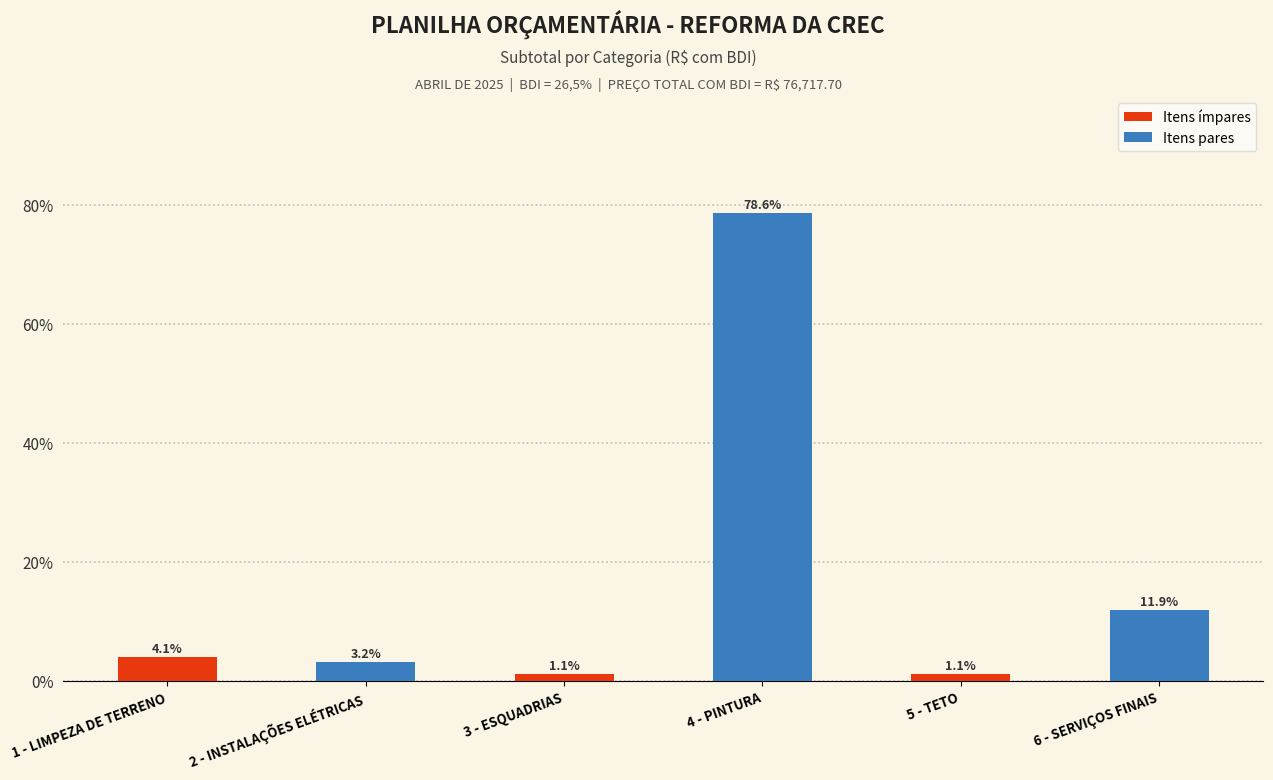

How many distinct data groups are displayed?

1